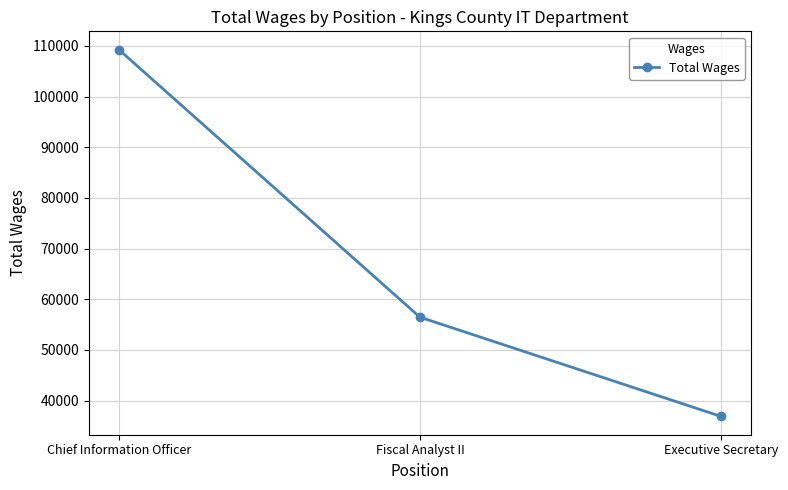

List the labels in order of value, largest first.

Chief Information Officer, Fiscal Analyst II, Executive Secretary